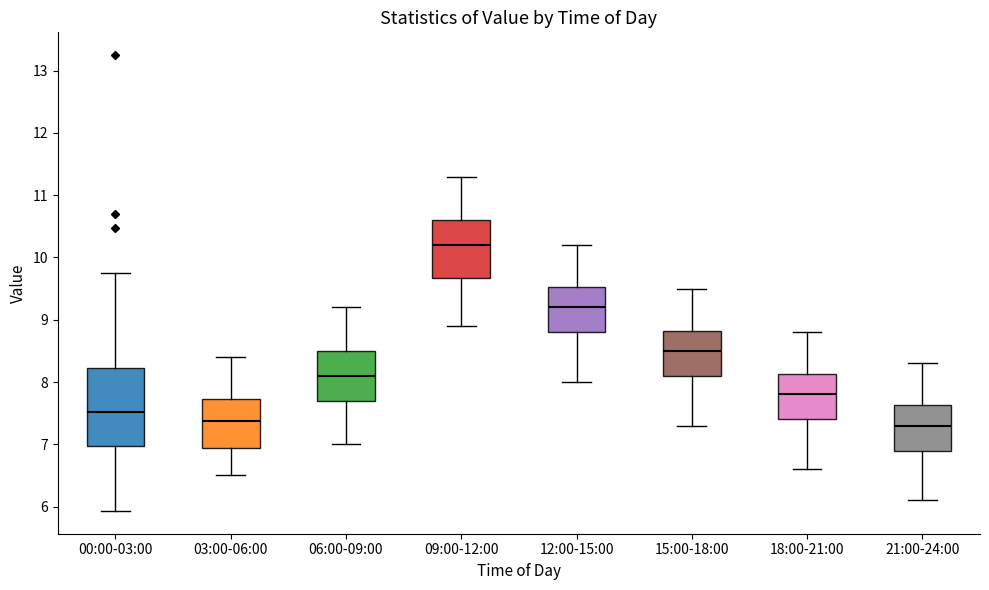

Reading left to right, read every box against the y-axis: the position of its median line, the range the box covers, and the ends of its whiskers. The values are not printed on the chart, so give them approximately, as read against the axis.

00:00-03:00: median 7.5, box 7.0 to 8.2, whiskers 5.9 to 9.8
03:00-06:00: median 7.4, box 6.9 to 7.7, whiskers 6.5 to 8.4
06:00-09:00: median 8.1, box 7.7 to 8.5, whiskers 7.0 to 9.2
09:00-12:00: median 10.2, box 9.7 to 10.6, whiskers 8.9 to 11.3
12:00-15:00: median 9.2, box 8.8 to 9.5, whiskers 8.0 to 10.2
15:00-18:00: median 8.5, box 8.1 to 8.8, whiskers 7.3 to 9.5
18:00-21:00: median 7.8, box 7.4 to 8.1, whiskers 6.6 to 8.8
21:00-24:00: median 7.3, box 6.9 to 7.6, whiskers 6.1 to 8.3